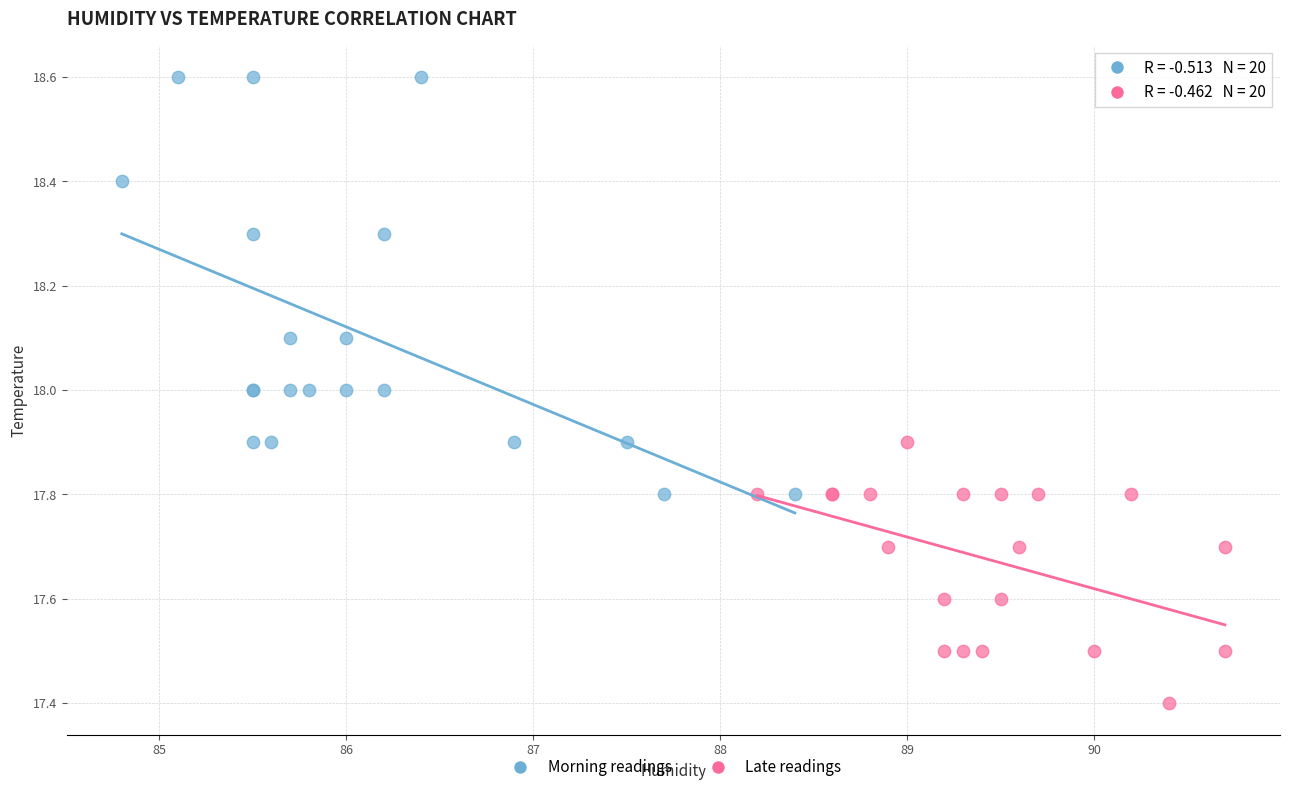

Which series contains the lowest Y value?

Late readings